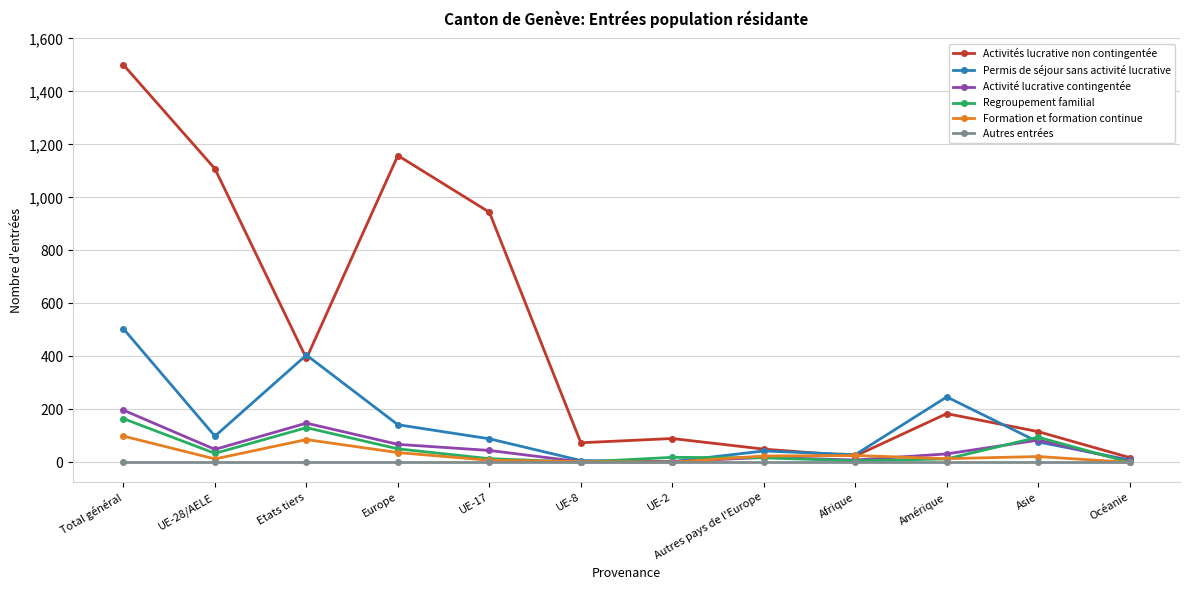

At which category does Activité lucrative contingentée reach its first local peak?

Etats tiers